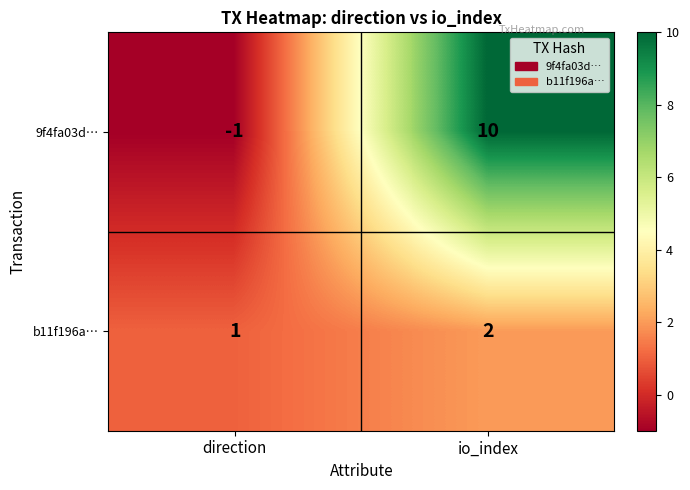

Is it true that 9f4fa03d… equals 14 at io_index?

False